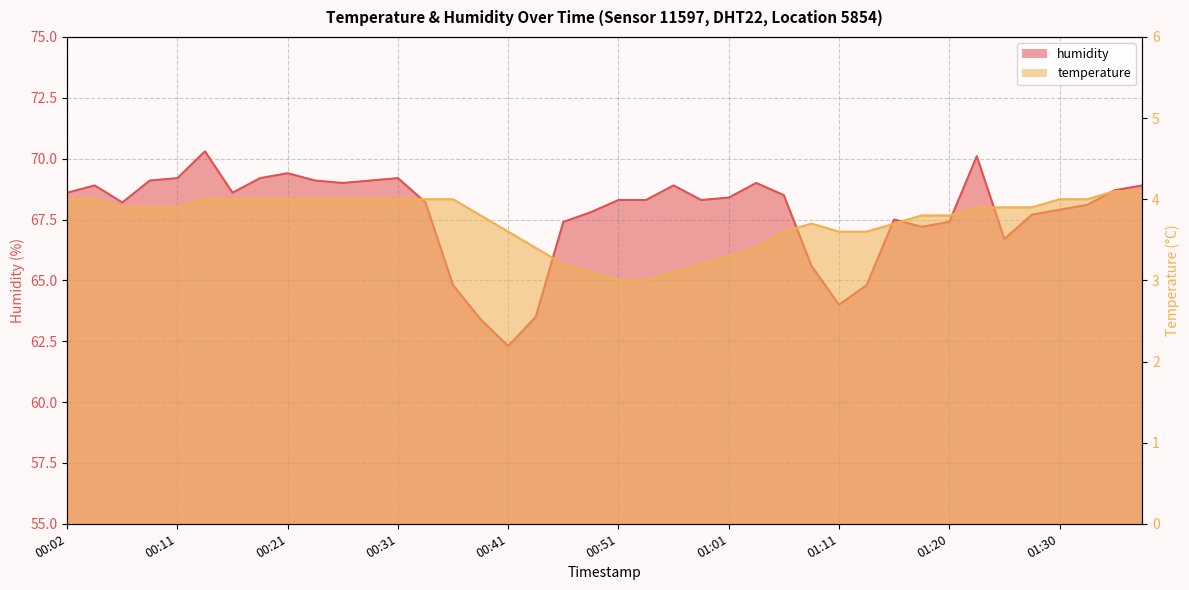

What is the greatest value displayed?

70.3